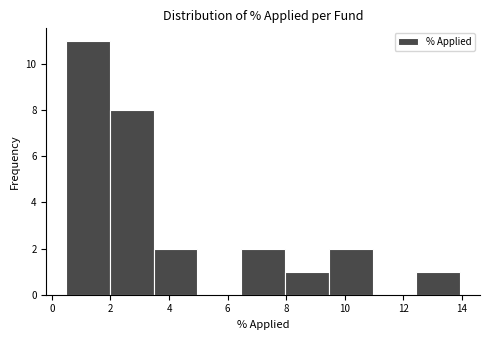

Which range on the x-axis has the tallest bar?

0.4 to 2.0